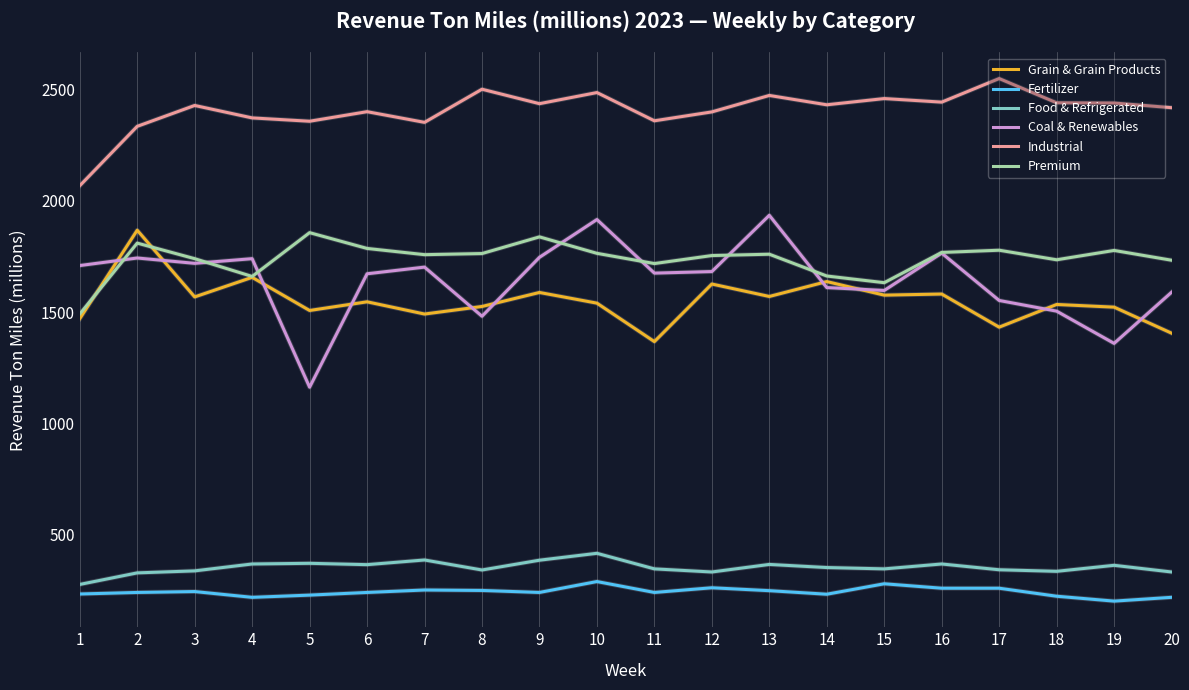

Which series has the widest spread of values?

Coal & Renewables